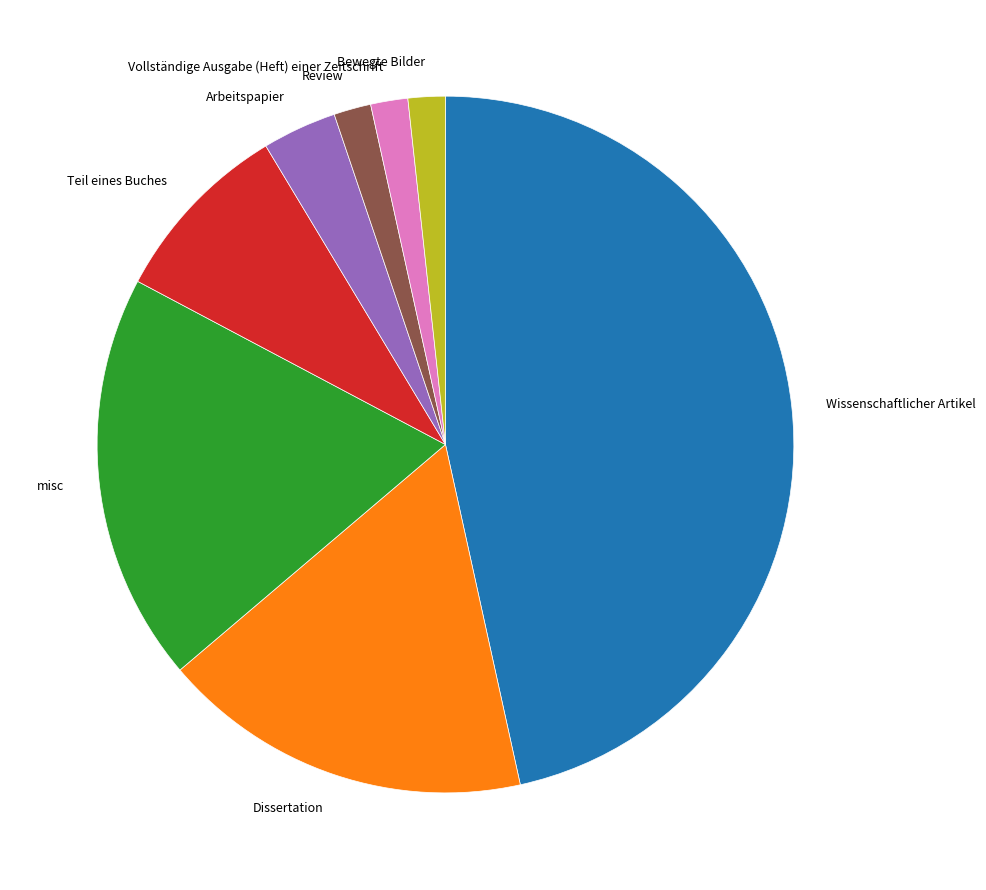

Do Dissertation and Vollständige Ausgabe (Heft) einer Zeitschrift together represent more than half of the pie?

No